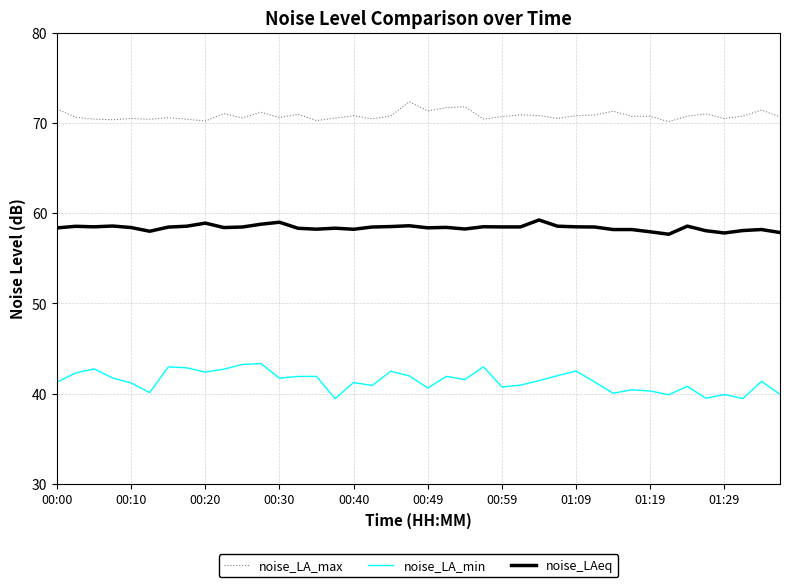

What is the sum of all noise_LA_max values?

2832.5